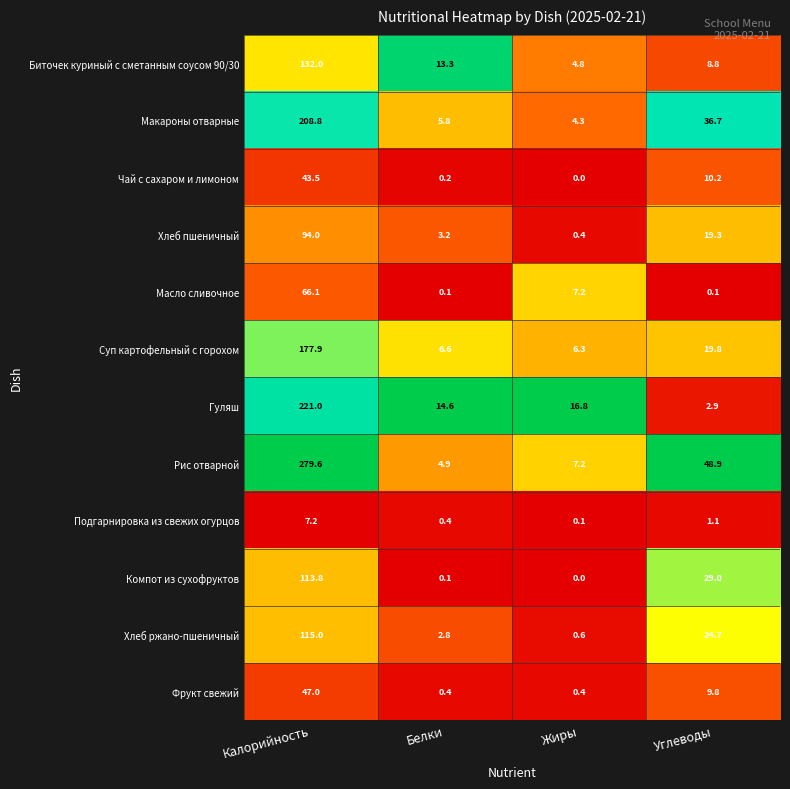

True or false: Хлеб ржано-пшеничный has a value of 192.3 at Калорийность.

False